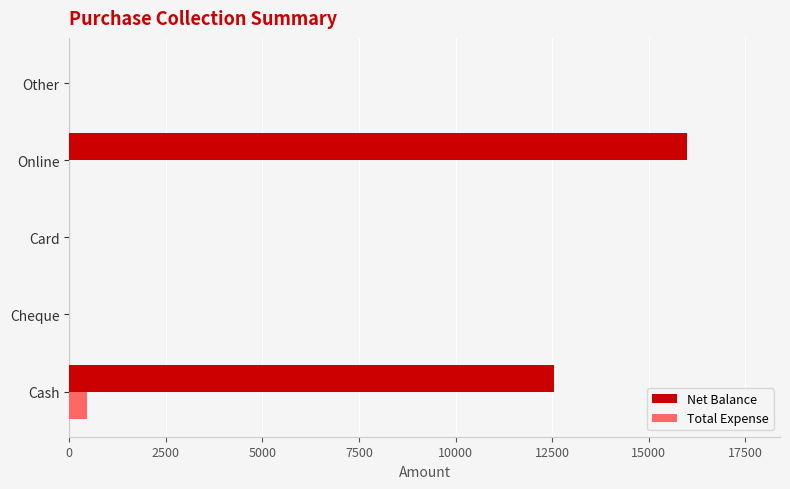

What is the sum of all Total Expense values?

452